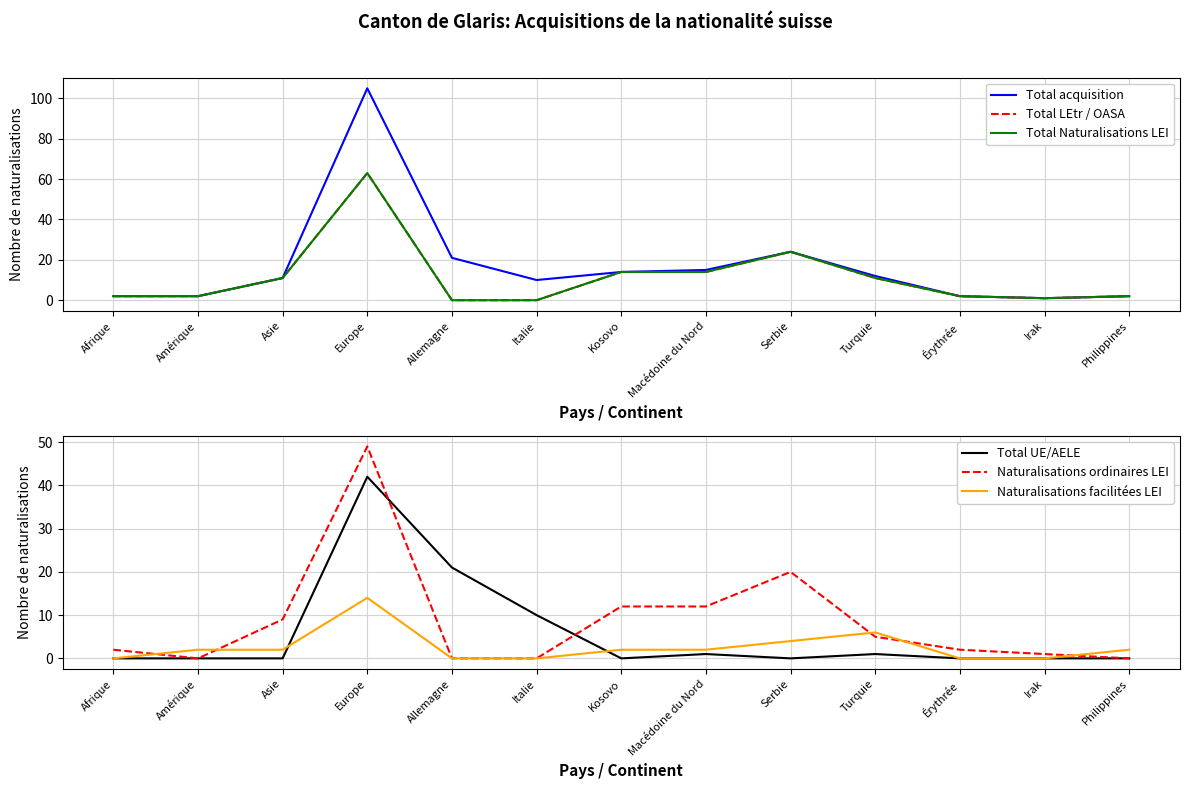

Where is Total UE/AELE nearest to the value 21?

Allemagne